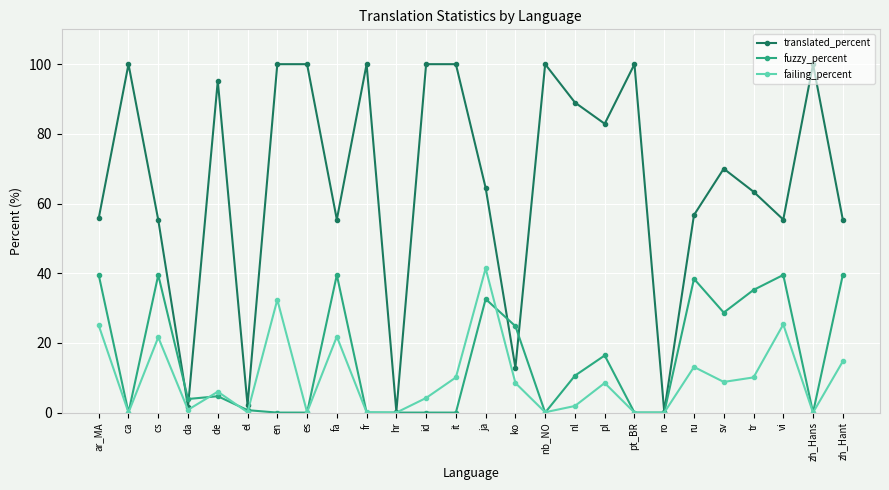

At how many categories does at least one series exceed 94?

10